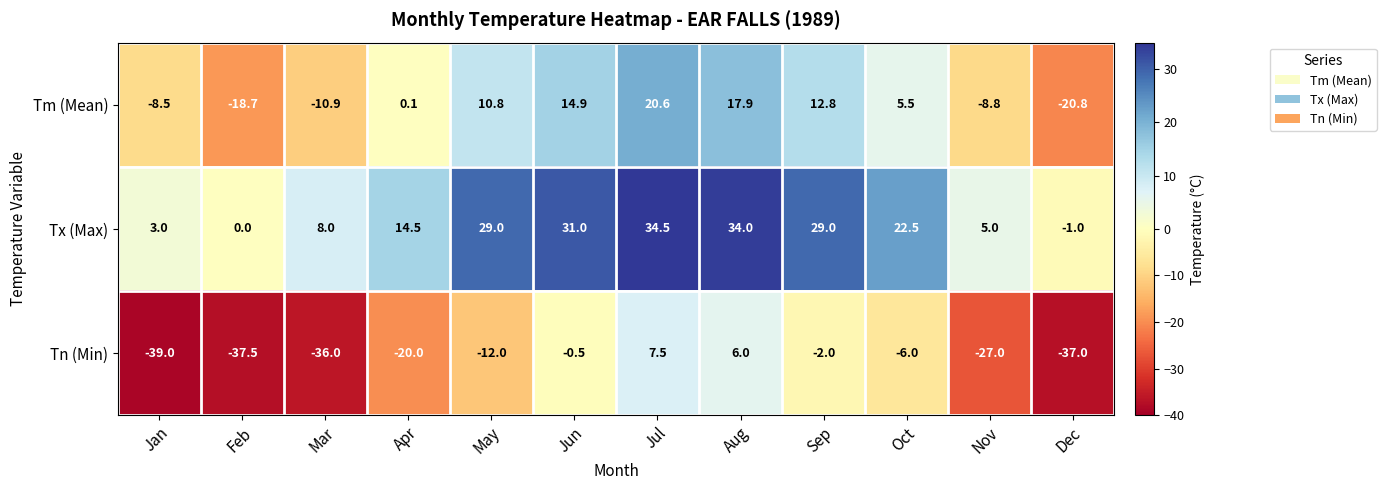

Rank the series by their average value, from lowest to highest.

Tn (Min), Tm (Mean), Tx (Max)